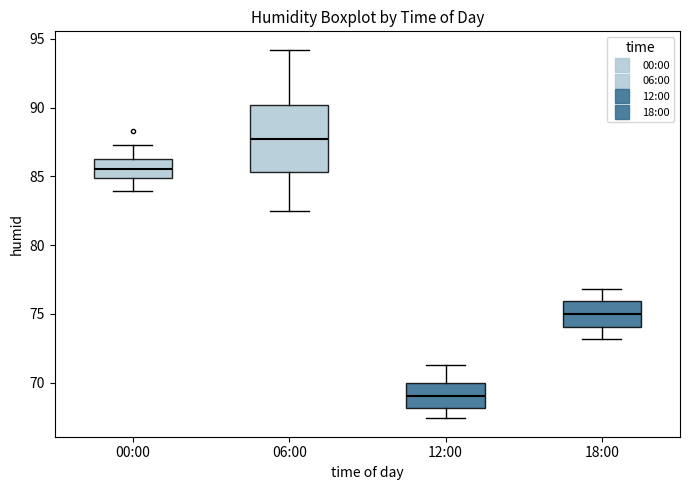

Which box's median line is the lowest?

12:00